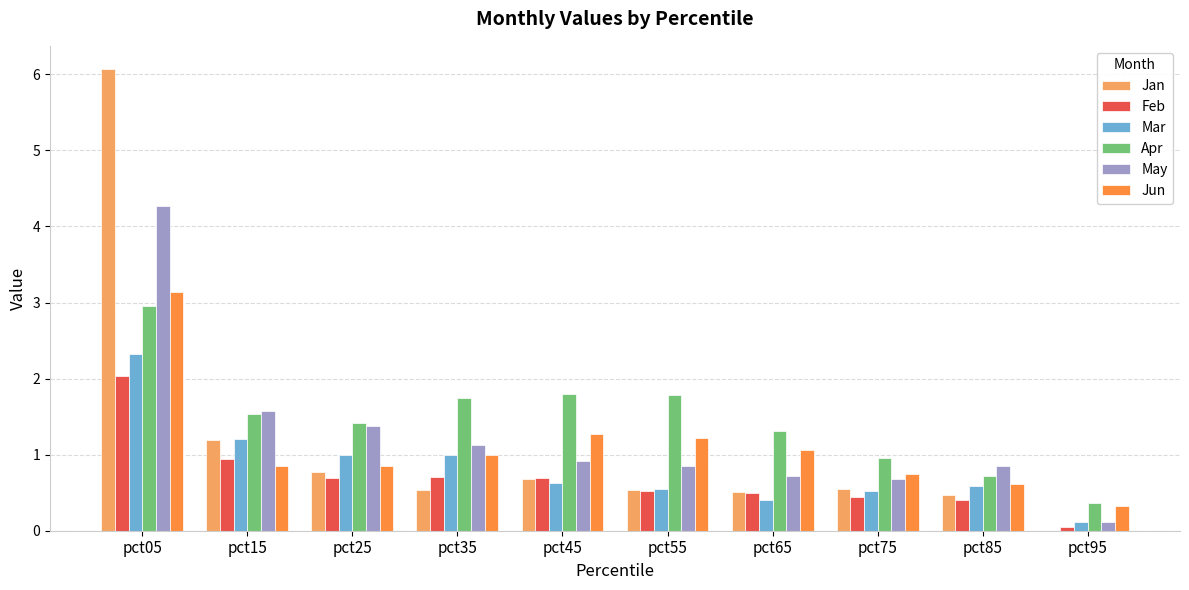

At which category is the sum across all series the highest?

pct05